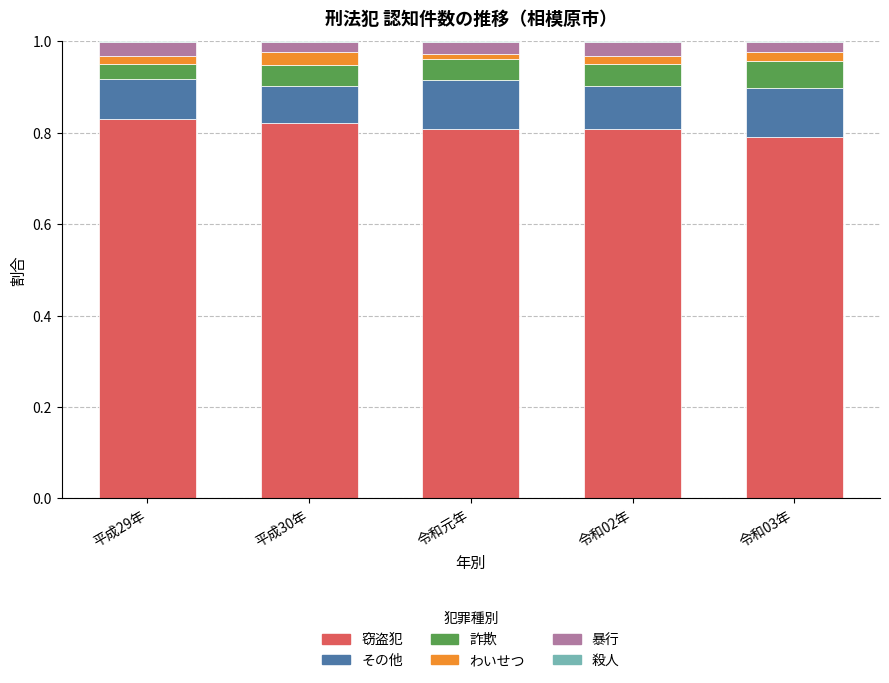

Is it true that 窃盗犯 equals 0.4 at 令和元年?

False